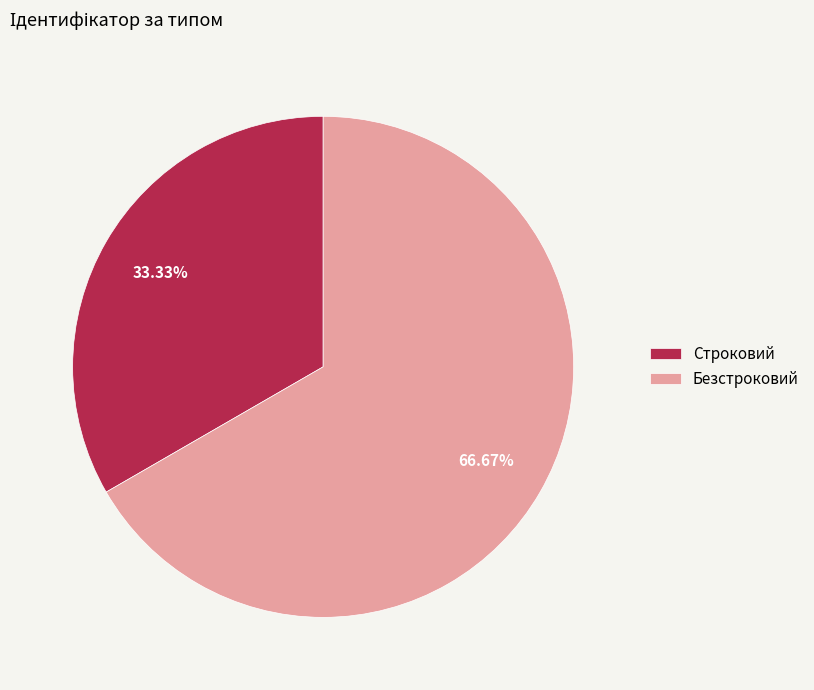

Between Безстроковий and Строковий, which is larger?

Безстроковий